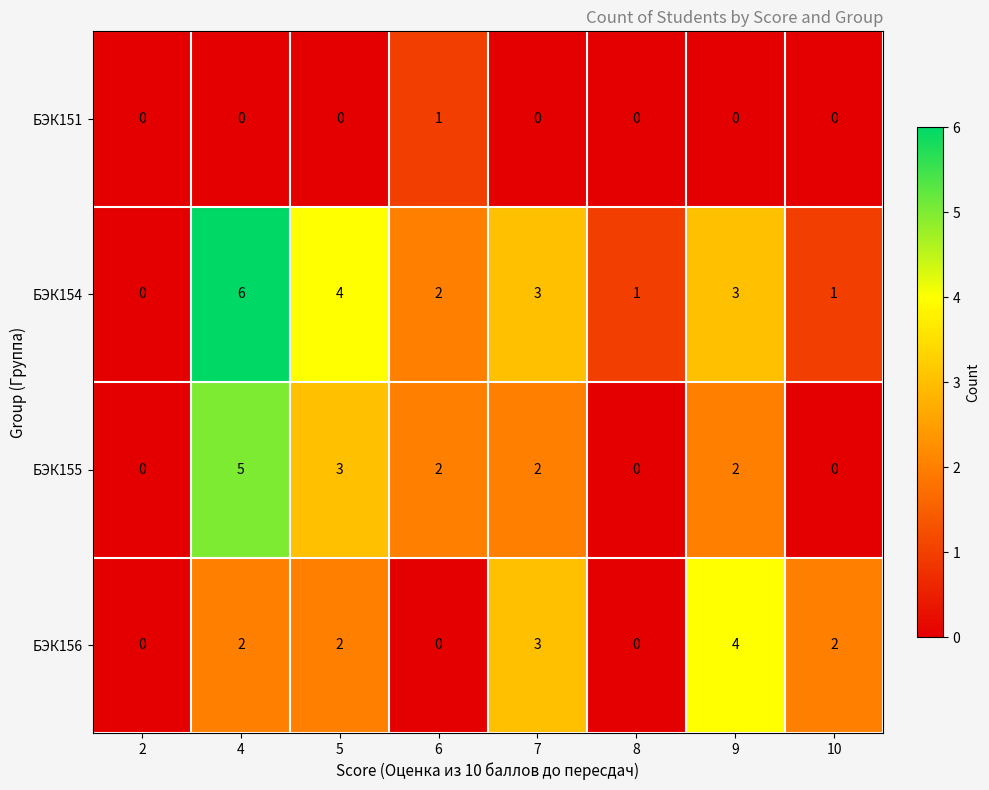

The value of БЭК151 at 5 is 0. True or false?

True